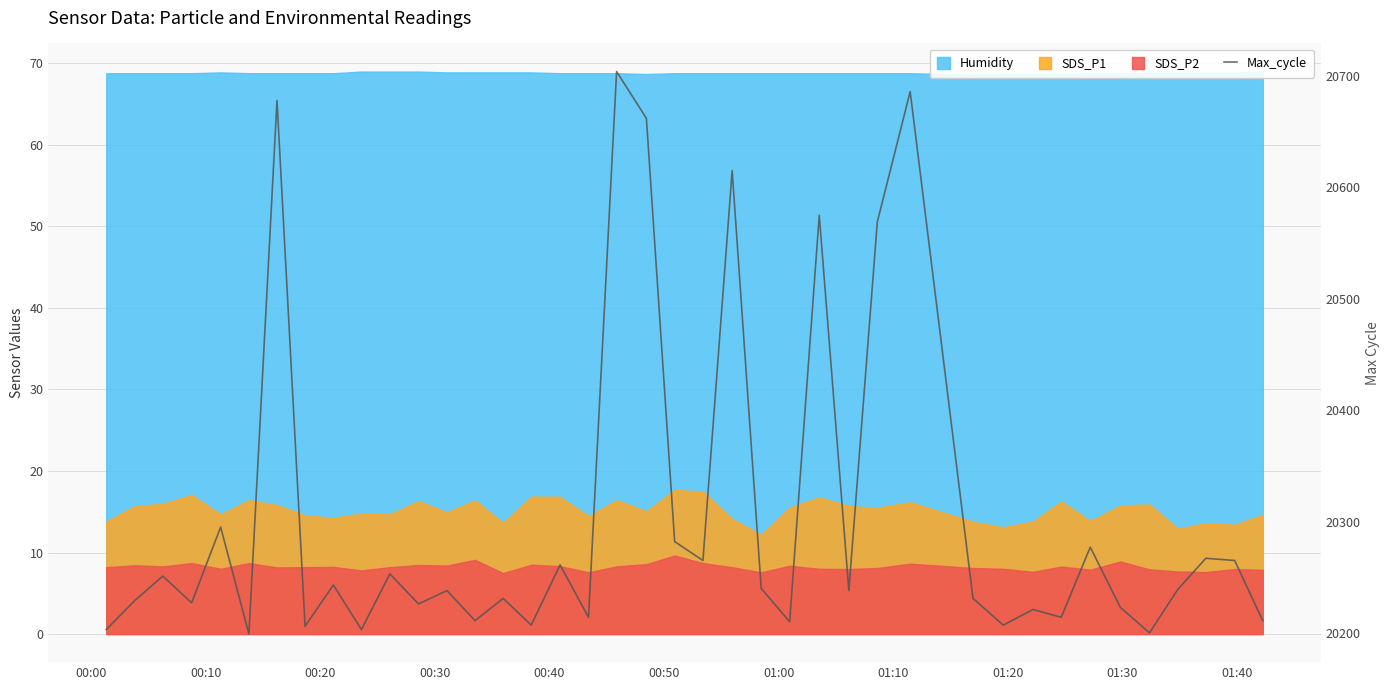

How many data points does each series have?

40